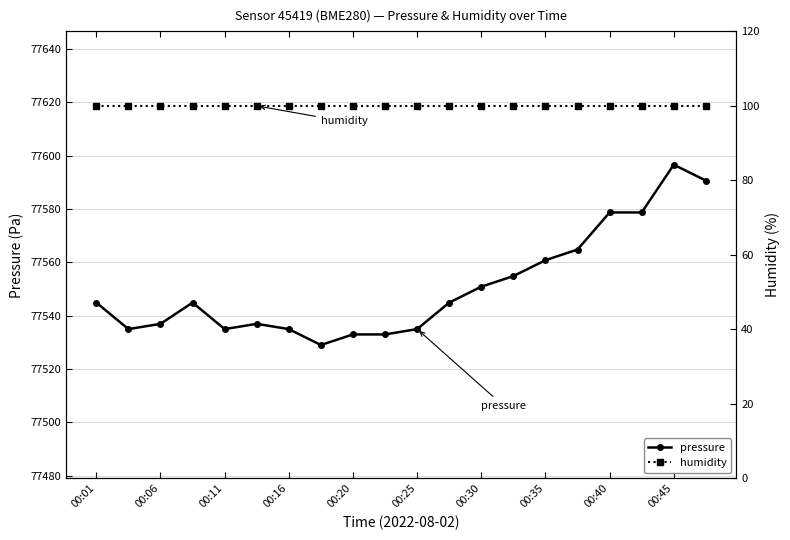

Is this an area chart (filled region under the line)?

No